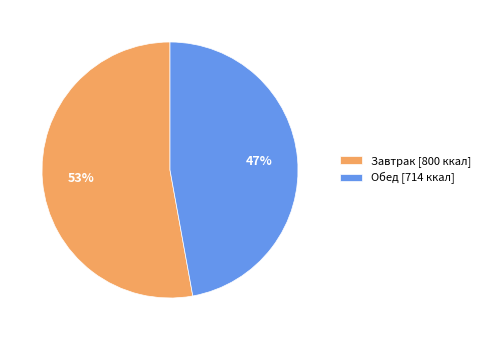

Which has a higher value, Завтрак or Обед?

Завтрак